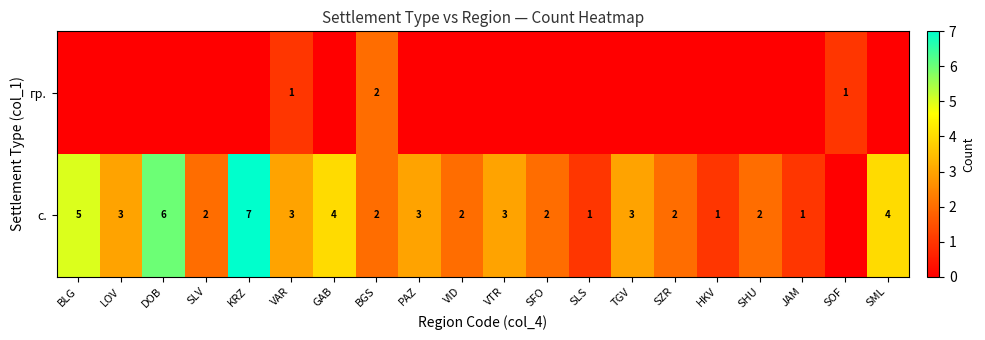

What is the sum of the с. values at KRZ and LOV?

10